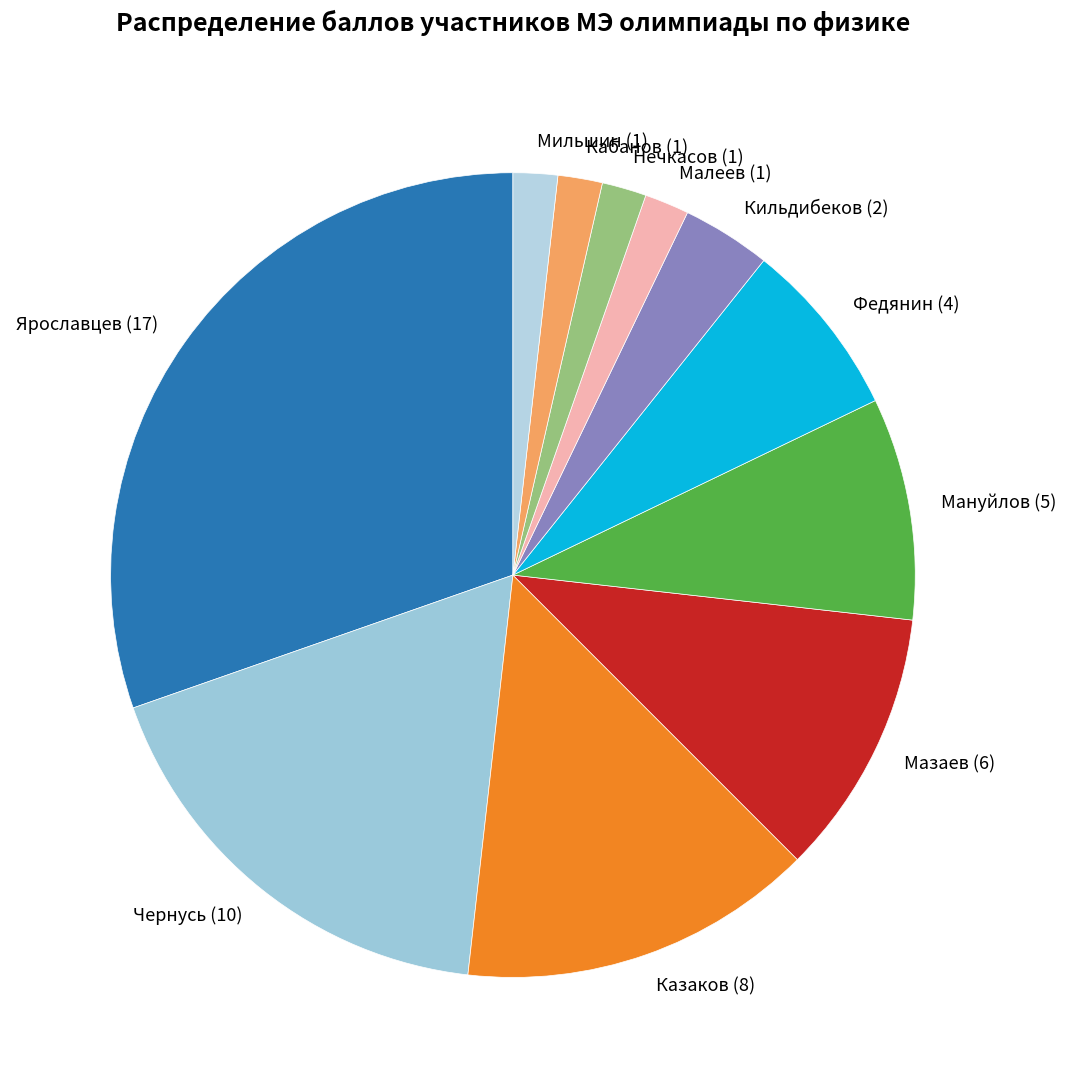

Between Нечкасов (1) and Ярославцев (17), which is larger?

Ярославцев (17)